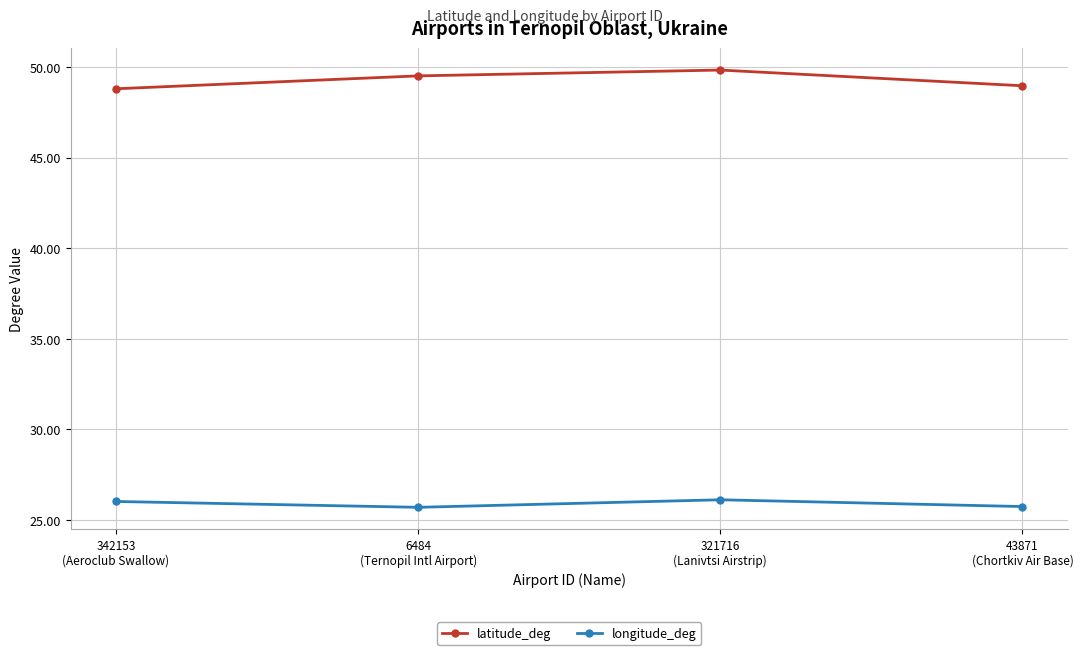

What is the approximate value of longitude_deg at 43871
(Chortkiv Air Base)?

25.7